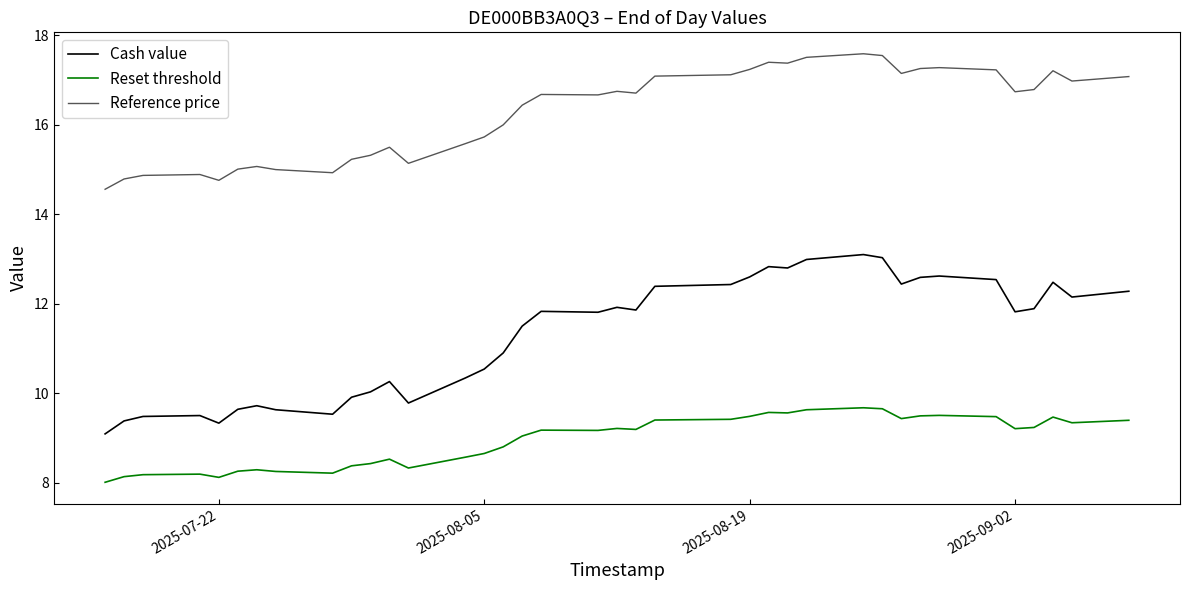

What is the sum of all Cash value values?

429.0